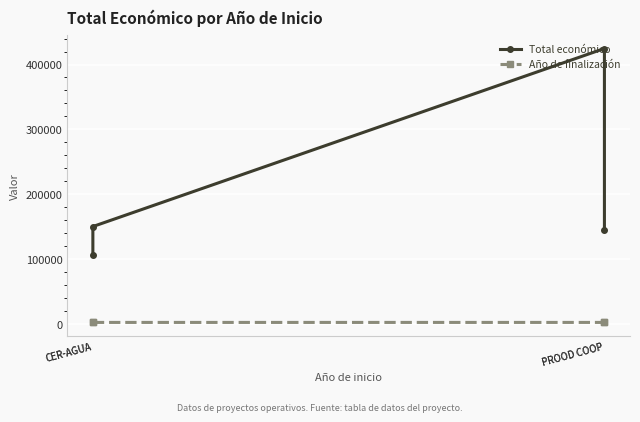

Which category has the lowest value in the Año de finalización series?

CER-AGUA